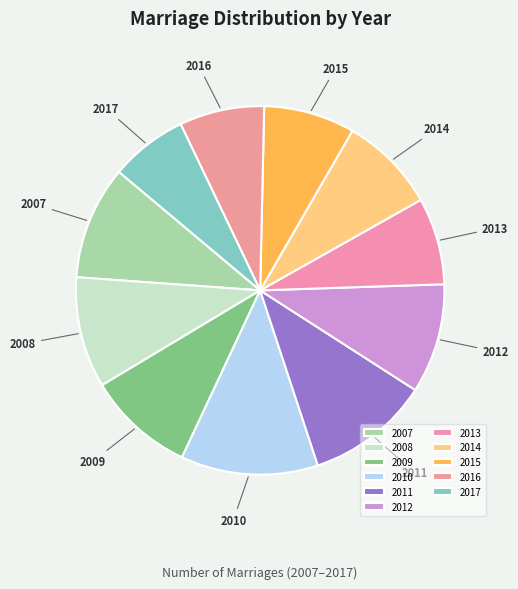

True or false: 2017 accounts for 19% of the total.

False